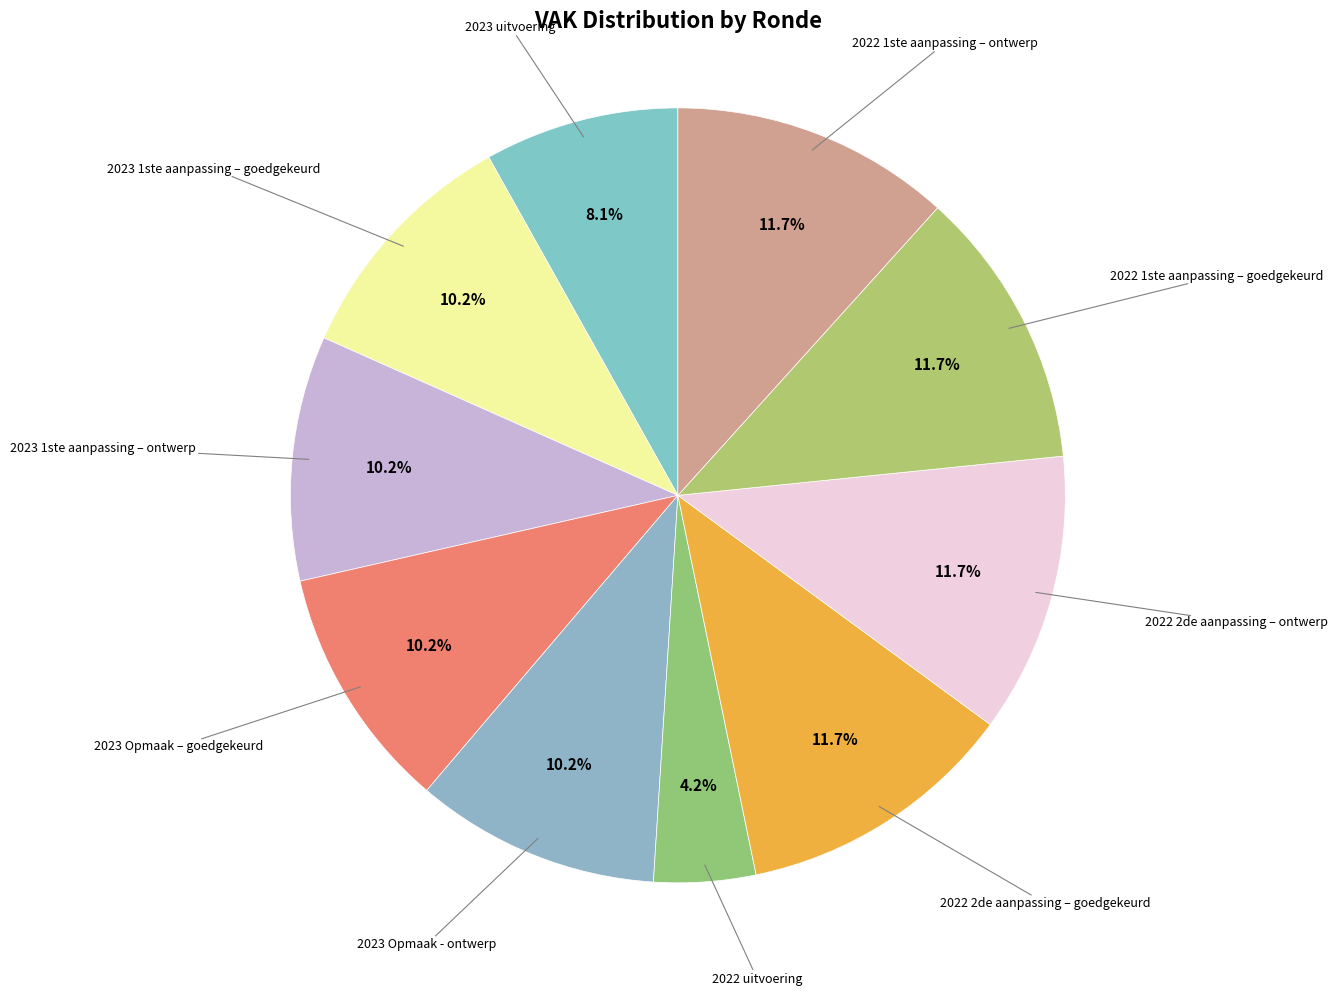

What is the smallest slice in the pie chart?

2022 uitvoering